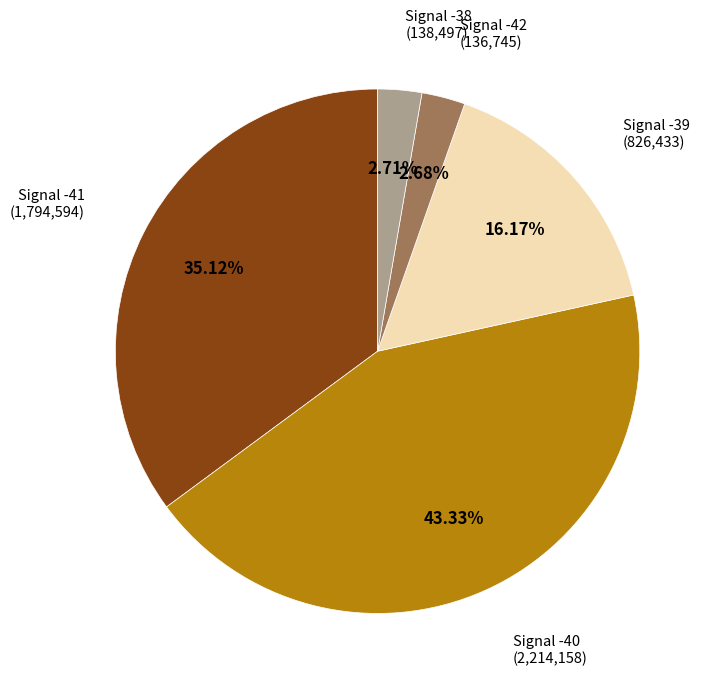

Is there any slice that represents more than half of the pie?

No